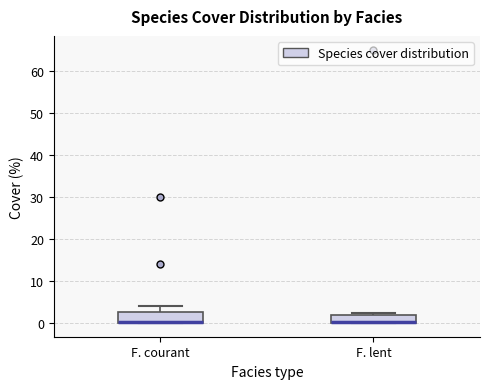

Reading left to right, transcribe this box plot: for each box, give where its median line is, the range the box spans, and where its two whiskers end, as read against the y-axis. The values are not printed on the chart, so give them approximately, as read against the axis.

F. courant: median 0 (drawn on the box's lower edge), box 0 to 3, whiskers 0 to 4
F. lent: median 0 (drawn on the box's lower edge), box 0 to 2, whiskers 0 to 3